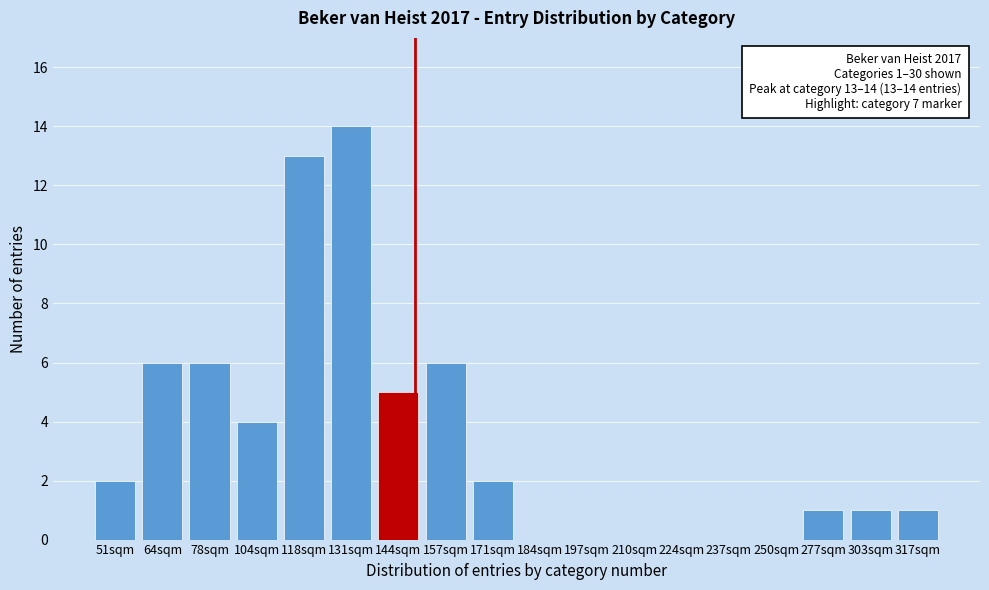

Reading right to left, extract all data points from this chart.

317sqm=1	303sqm=1	277sqm=1	250sqm=0	237sqm=0	224sqm=0	210sqm=0	197sqm=0	184sqm=0	171sqm=2	157sqm=6	144sqm=5	131sqm=14	118sqm=13	104sqm=4	78sqm=6	64sqm=6	51sqm=2